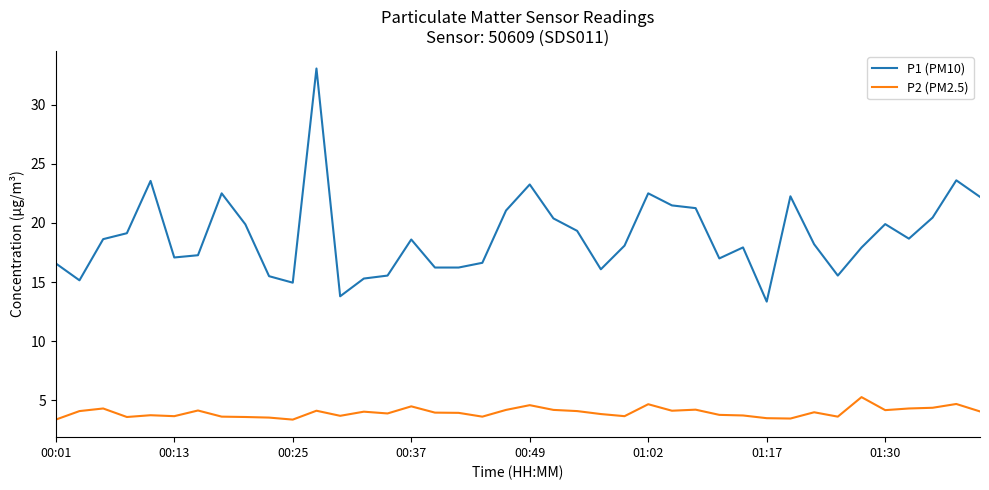

What is the minimum value for P2 (PM2.5)?

3.4